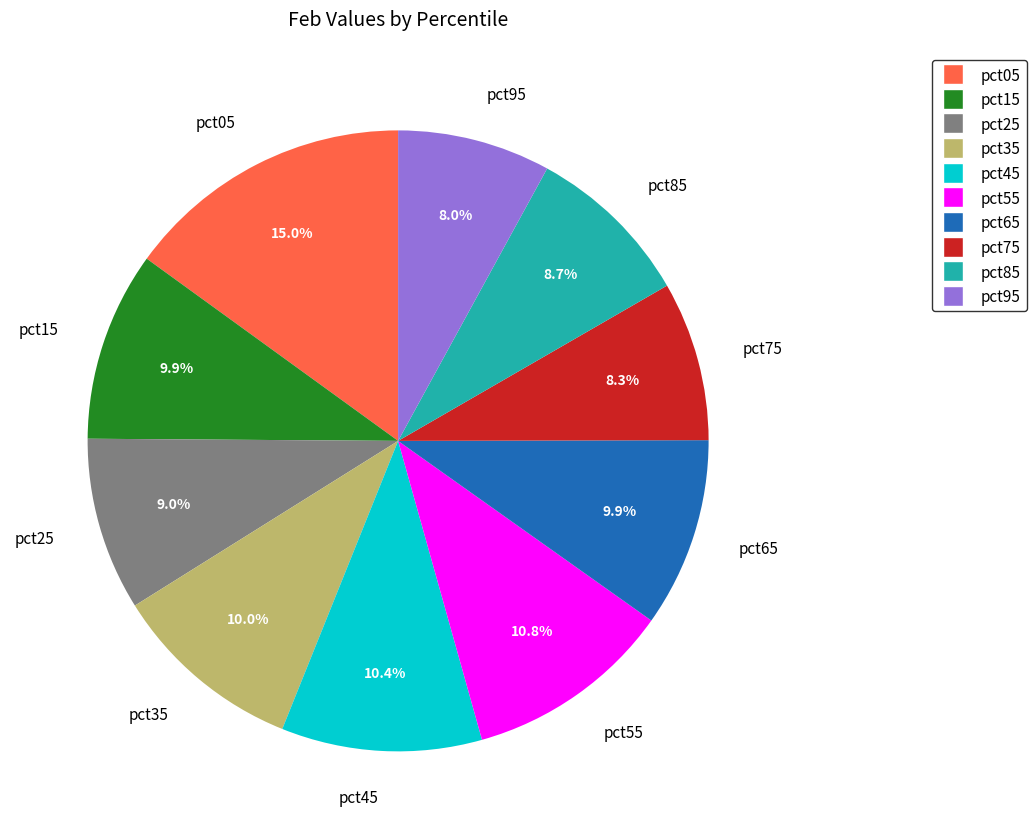

Which has a higher value, pct25 or pct35?

pct35